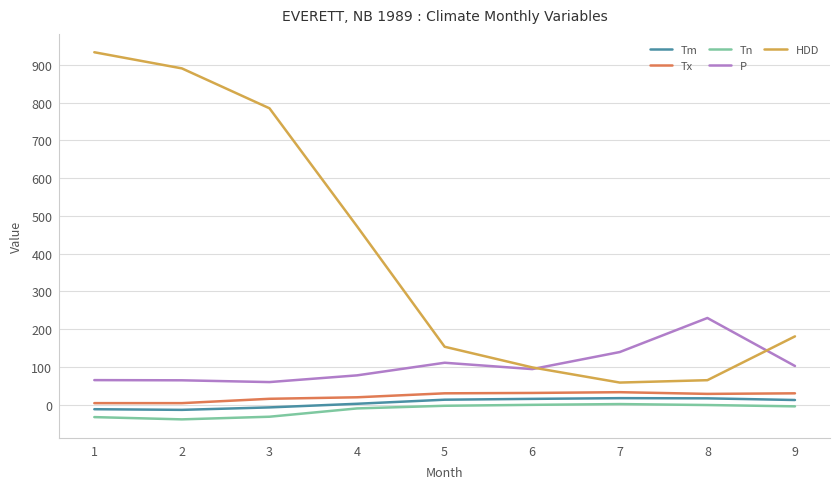

True or false: Tx and P intersect in this chart.

False